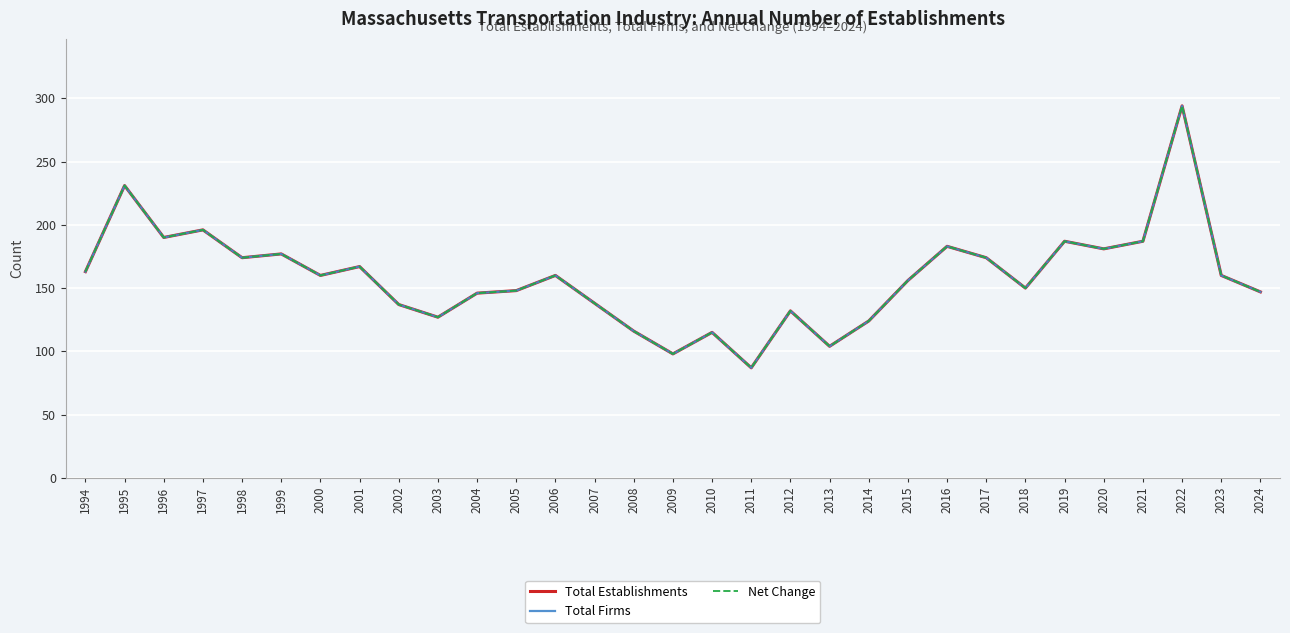

Which series has the largest range (max minus min)?

Total Establishments